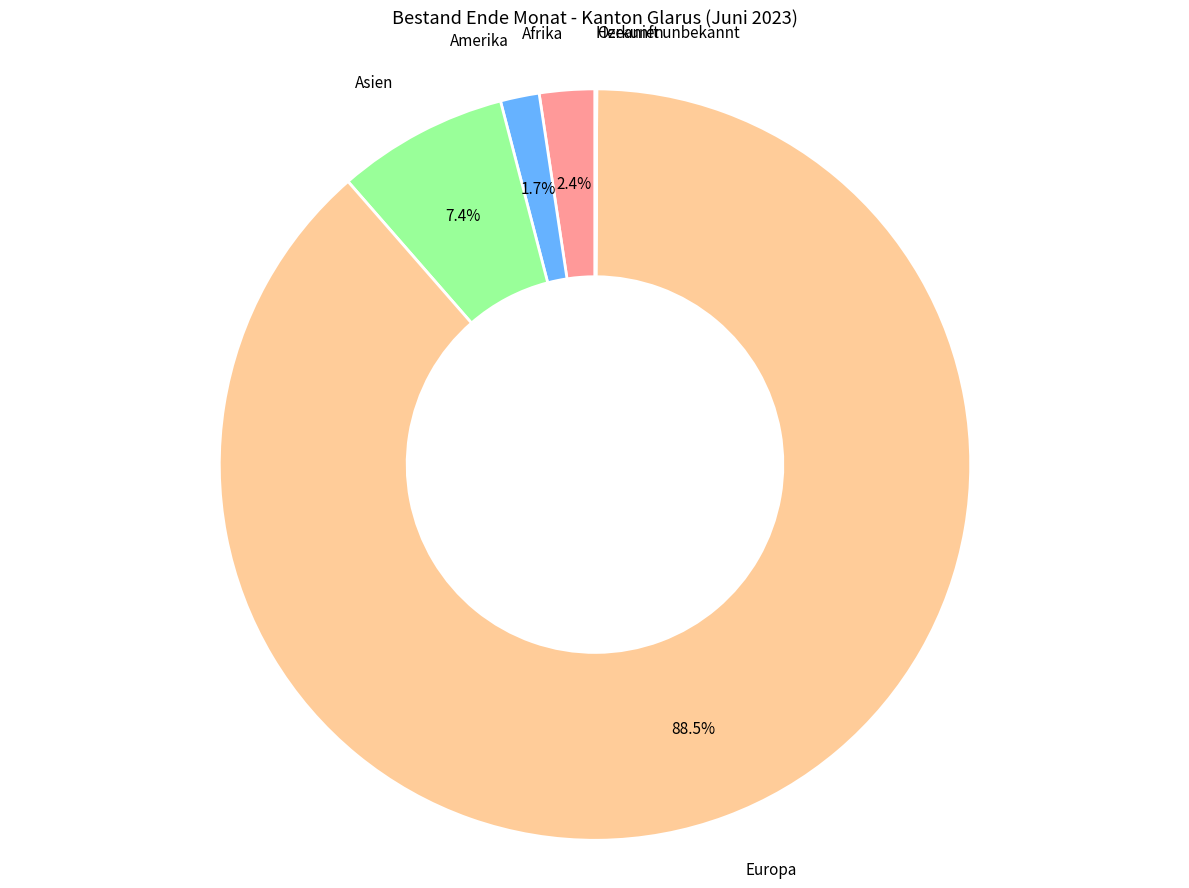

To the nearest percent, what is the difference between the largest and smallest slice percentages?

88%